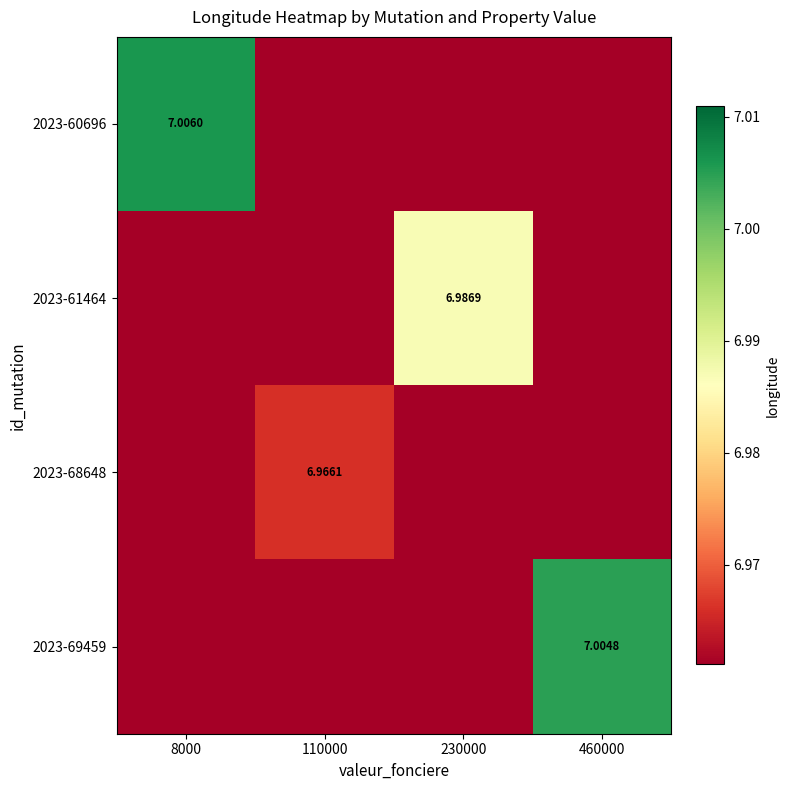

Which category has the lowest value across all series?

110000